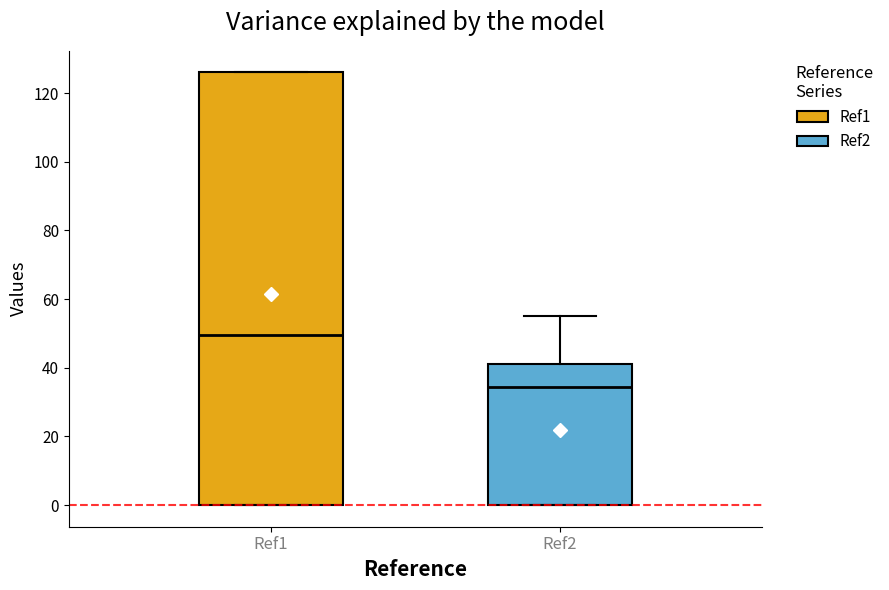

Which box's median line is the lowest?

Ref2